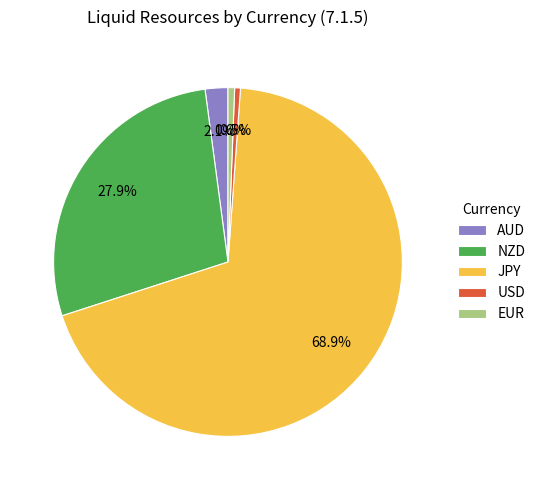

Between NZD and EUR, which is larger?

NZD